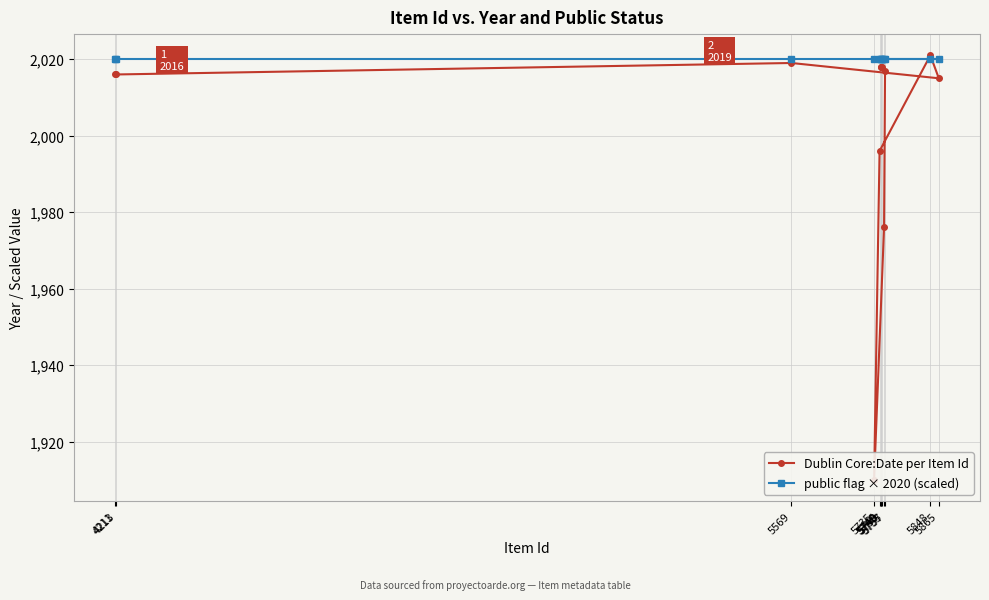

At 5749, list the series in order from smallest to largest.

Dublin Core:Date per Item Id, public flag × 2020 (scaled)